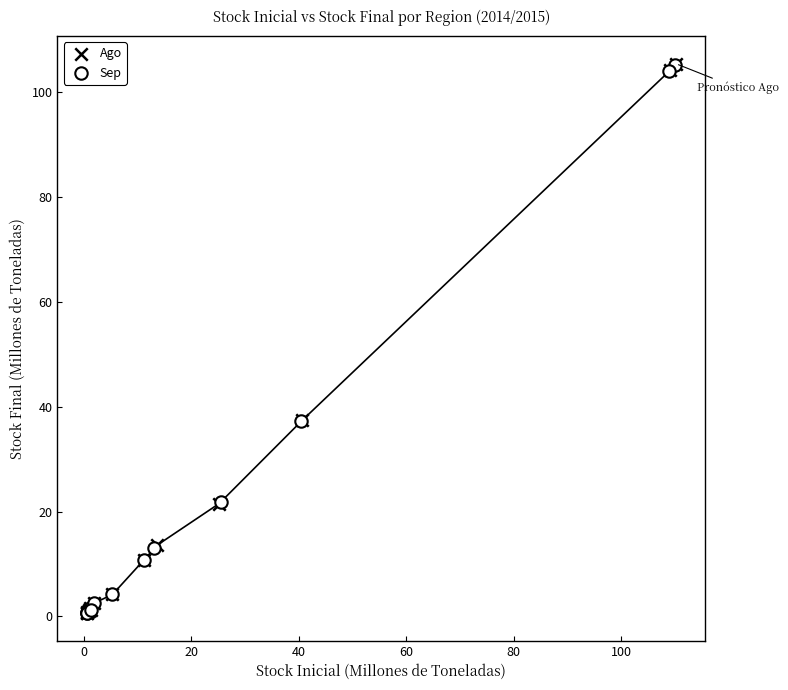

Which series has the widest spread of Y values?

Ago